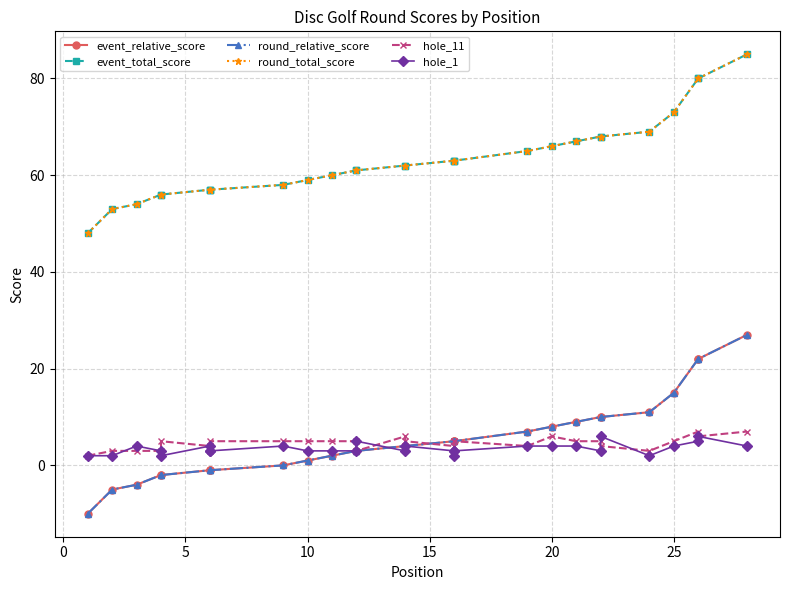

What is the greatest value displayed?

85